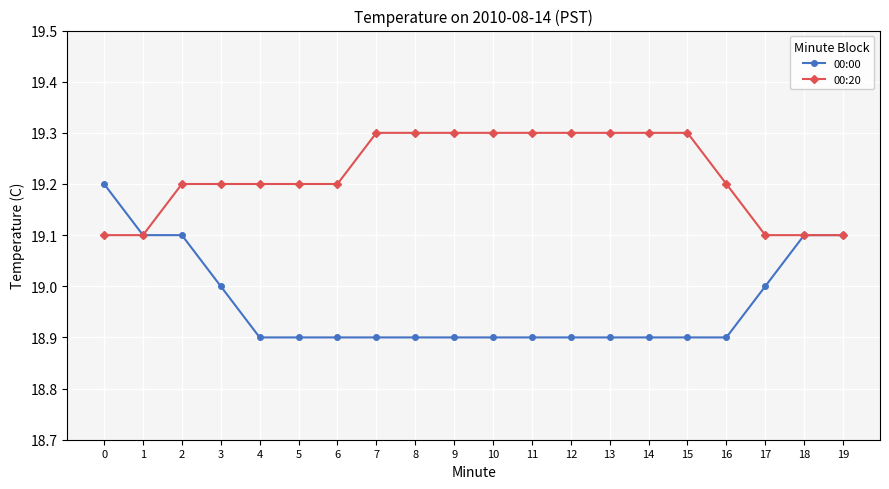

Rank the series at 3 from lowest to highest value.

00:00, 00:20